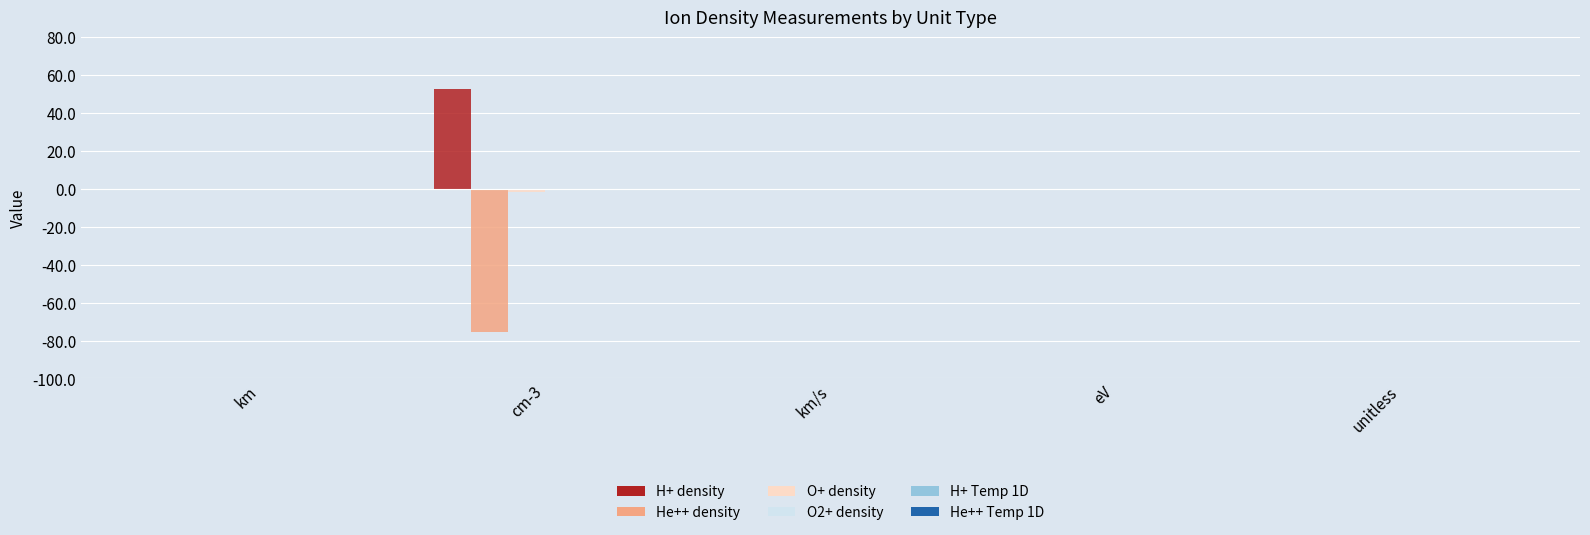

Which has a higher value, km/s or km?

km/s